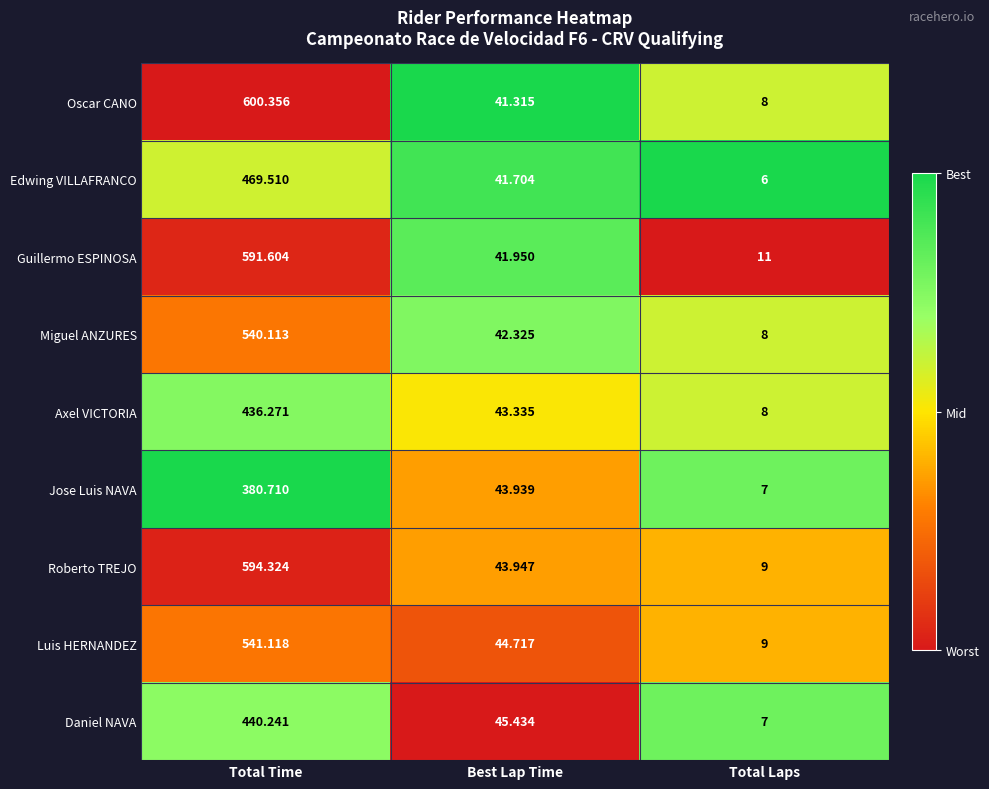

Which series has the widest spread of values?

Oscar CANO